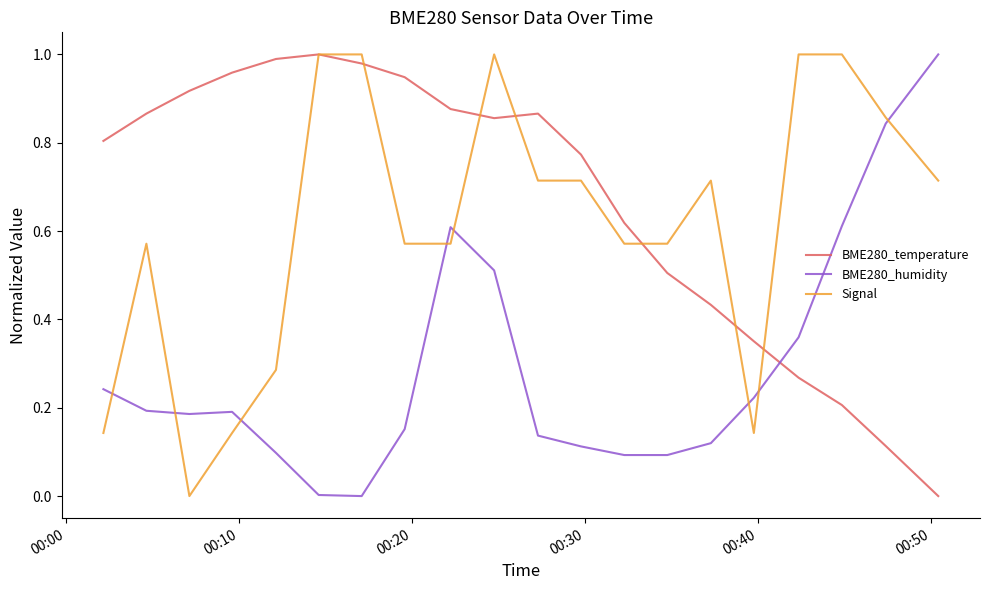

Which series has the largest total across all categories?

BME280_temperature